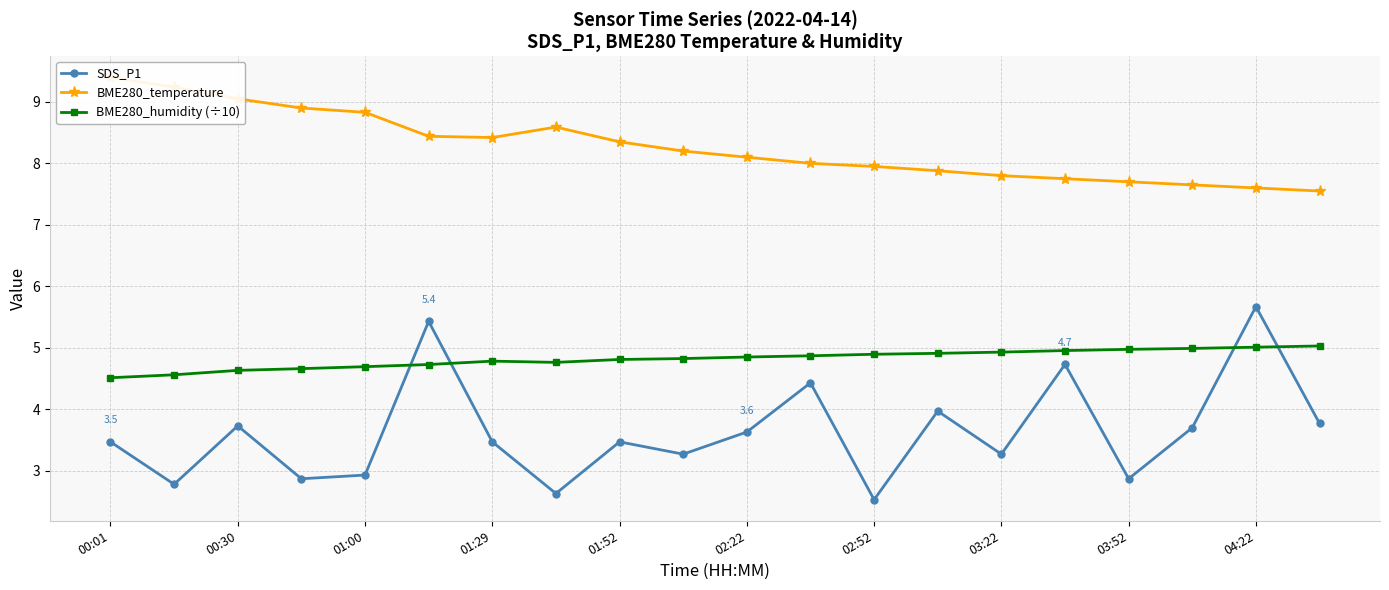

Which series has the largest total across all categories?

BME280_temperature